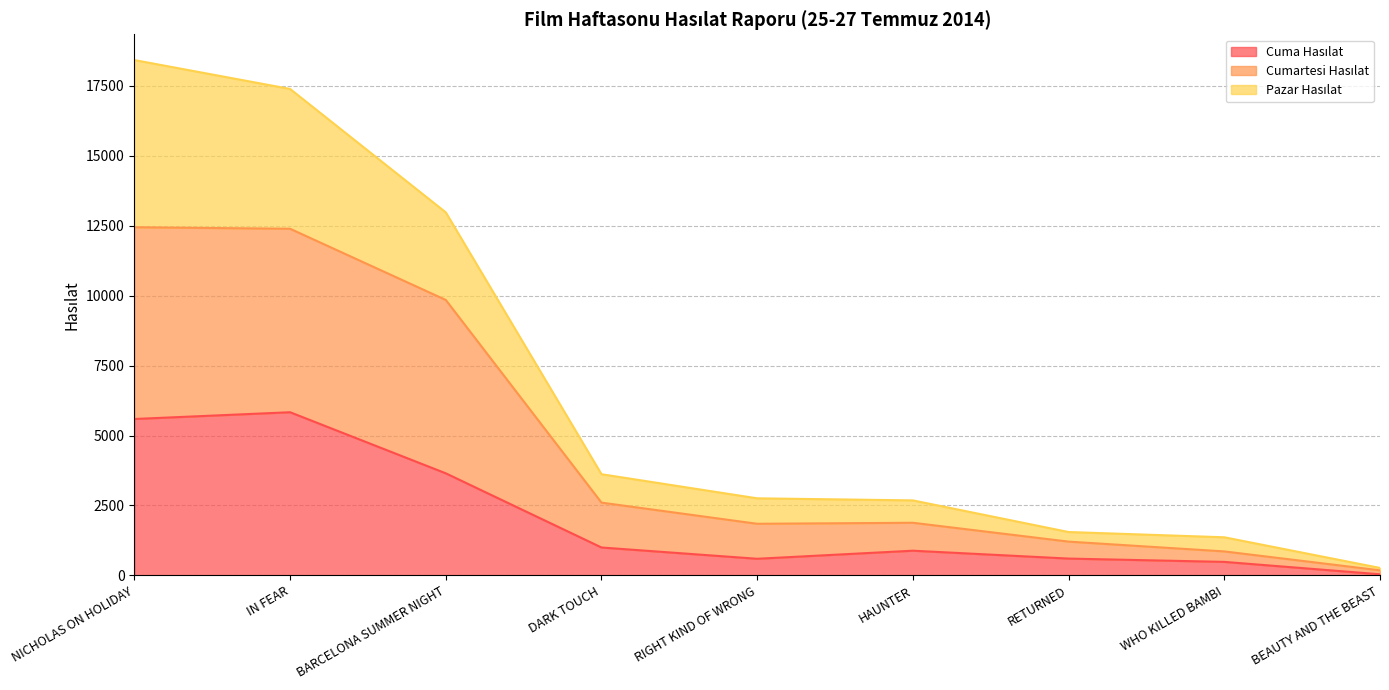

What is the total value across all series at HAUNTER?

2682.0